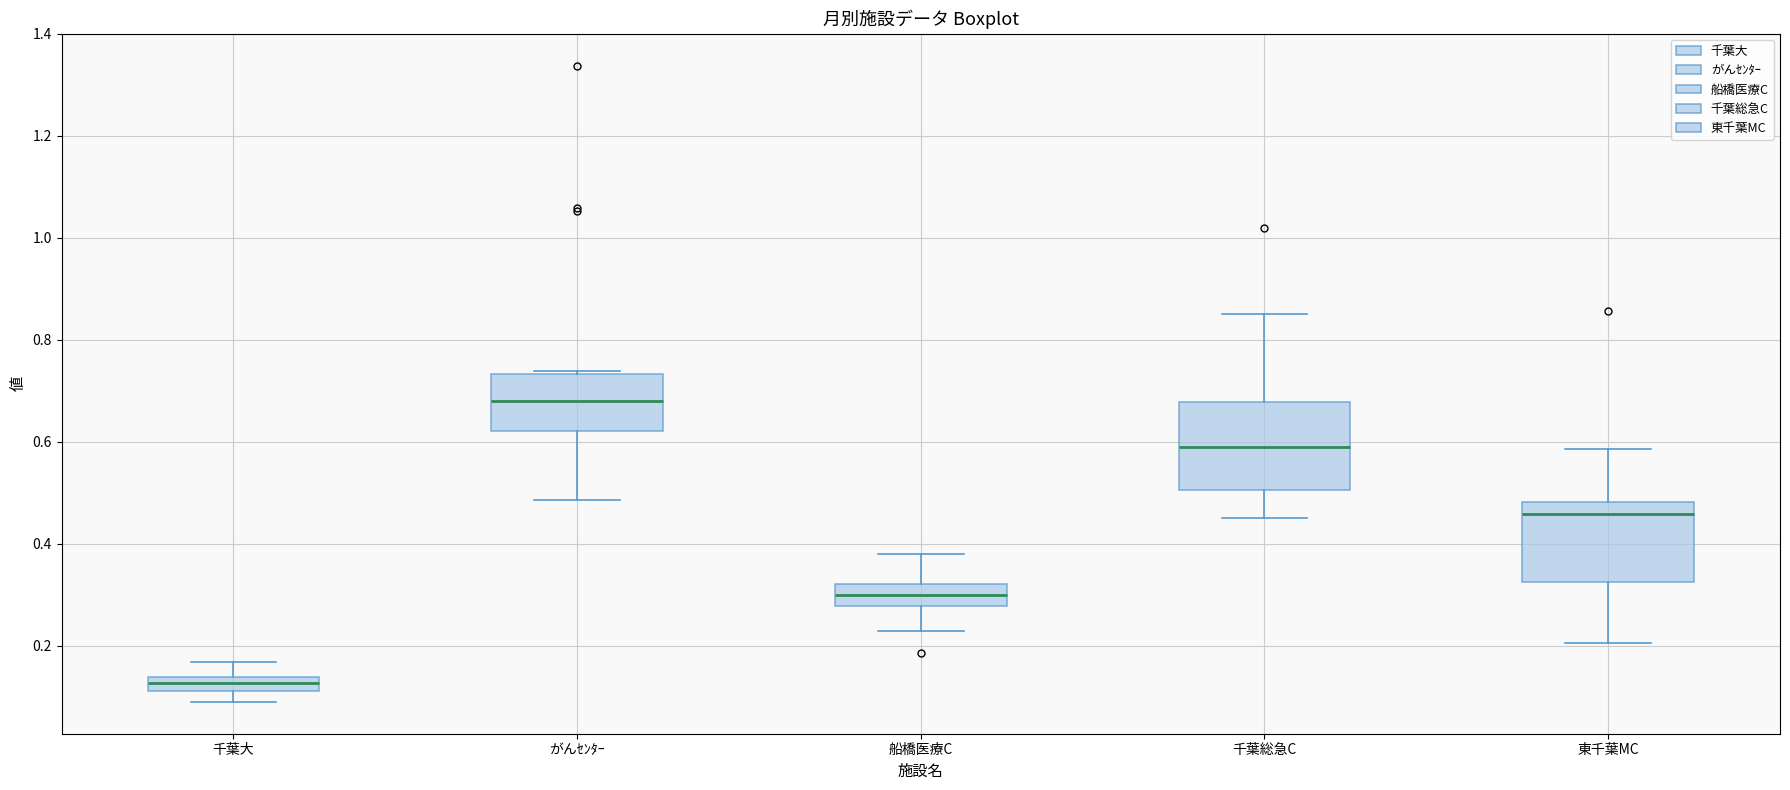

Which box has the lowest median line?

千葉大